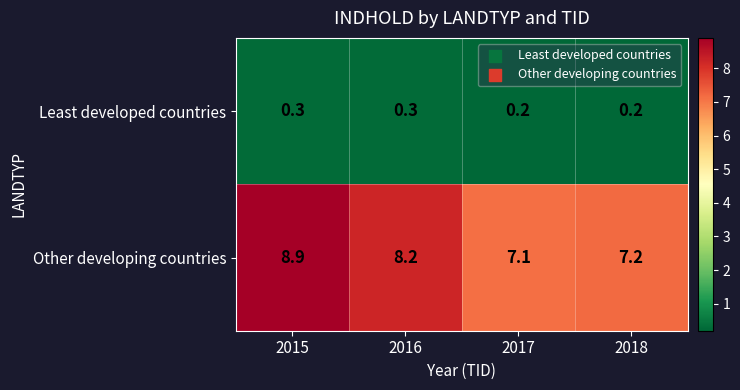

Reading left to right, list all the values displayed in this chart.

Least developed countries: 2015=0.3	2016=0.3	2017=0.2	2018=0.2
Other developing countries: 2015=8.9	2016=8.2	2017=7.1	2018=7.2